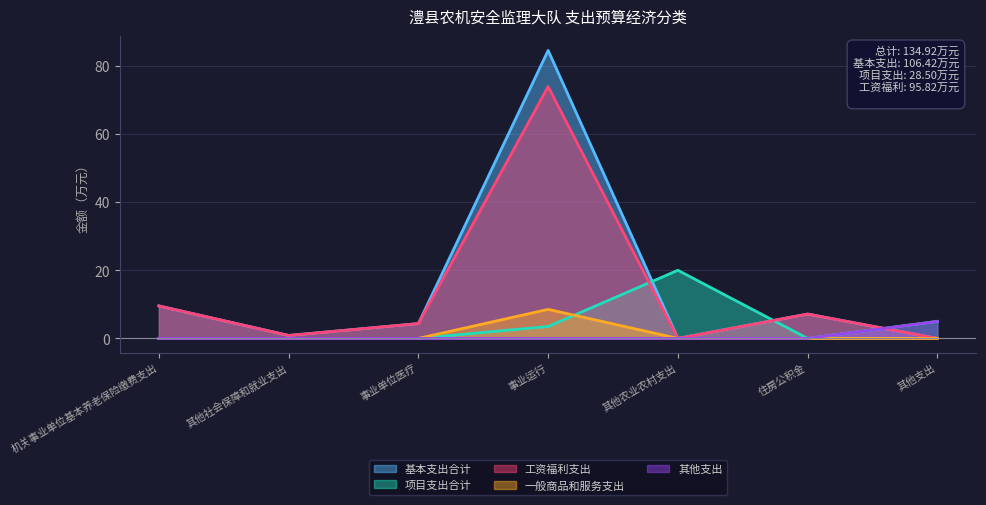

True or false: 基本支出合计 has a value of 10.3 at 住房公积金.

False